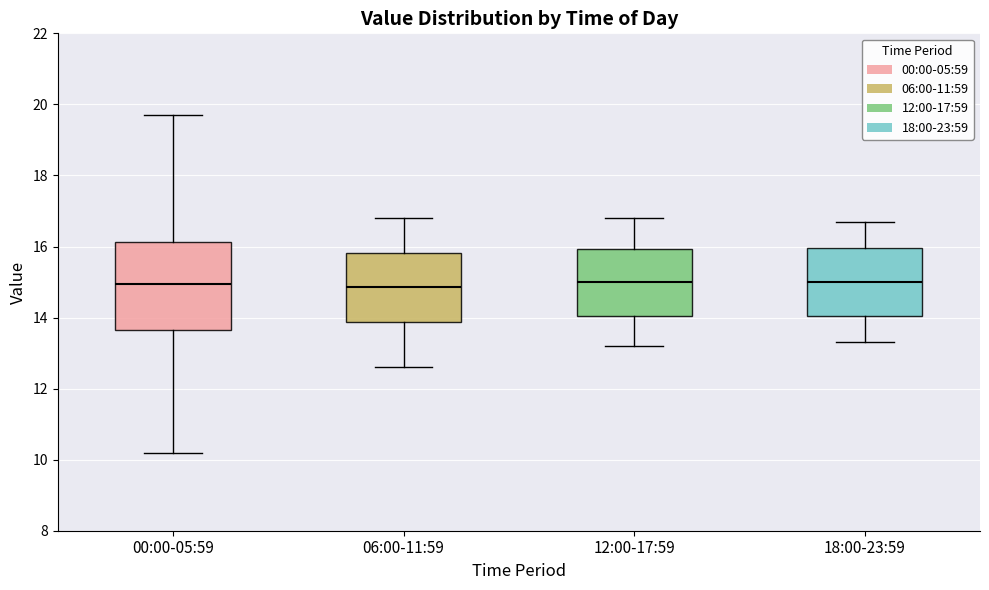

Where does the upper whisker of the box for 00:00-05:59 end on the y-axis? The values are not printed on the chart, so give them approximately, as read against the axis.

19.8